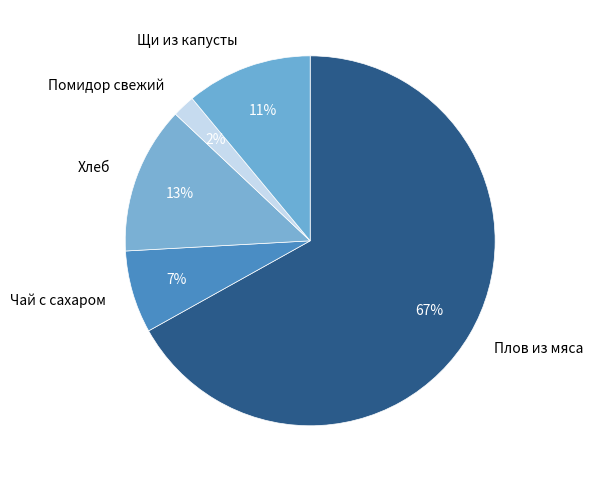

What is the largest slice in the pie chart?

Плов из мяса